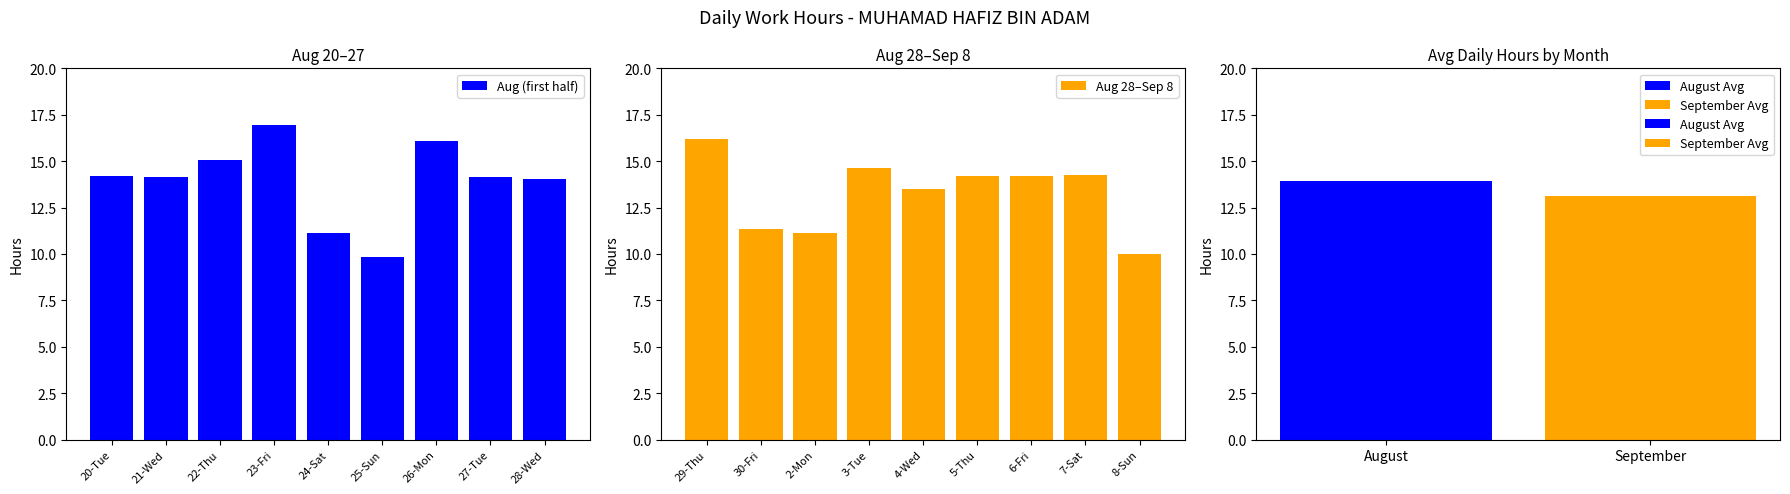

List the labels in order of Aug (first half) value, largest first.

23-Fri, 26-Mon, 22-Thu, 20-Tue, 21-Wed, 27-Tue, 28-Wed, 24-Sat, 25-Sun